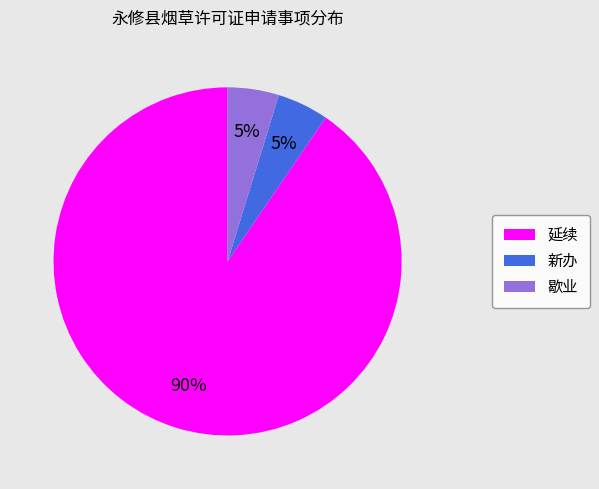

True or false: 新办 accounts for 10% of the total.

False